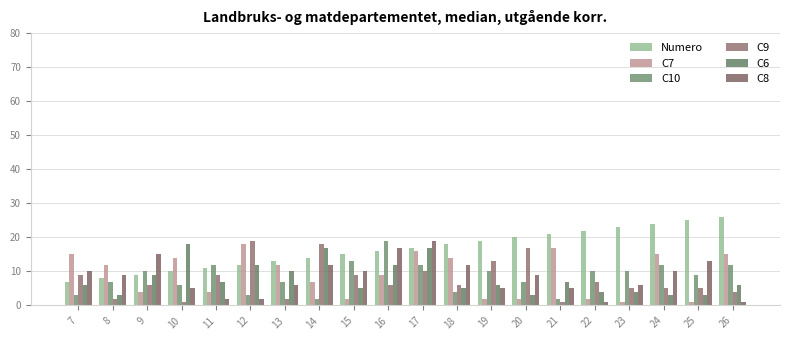

At 12, list the series in order from largest to smallest.

C9, C7, Numero, C6, C10, C8